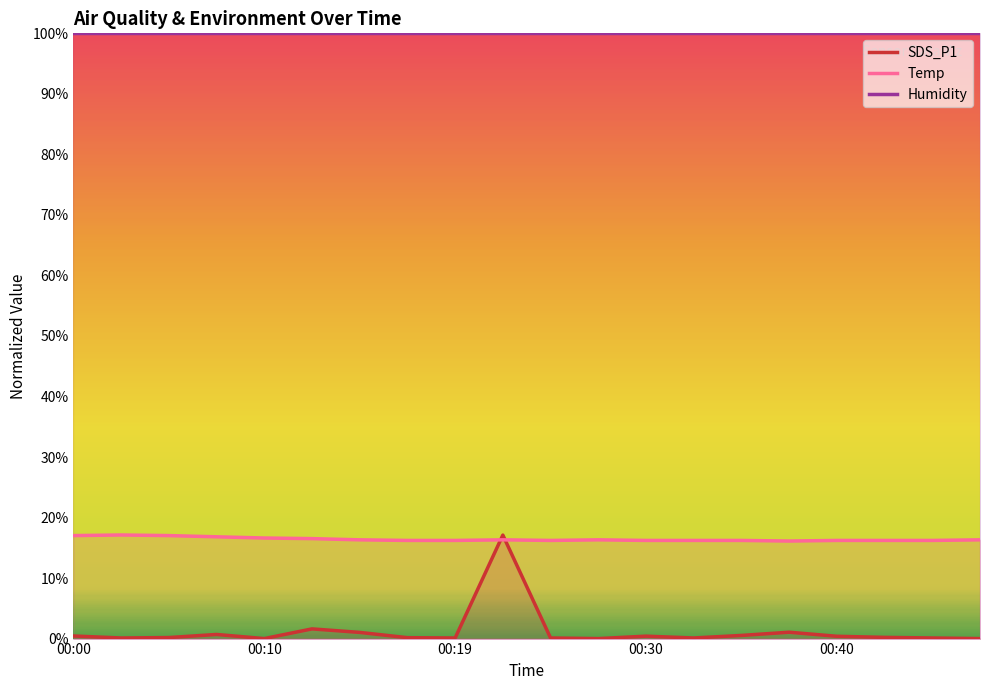

What is the lowest value of the Temp series?

16.1